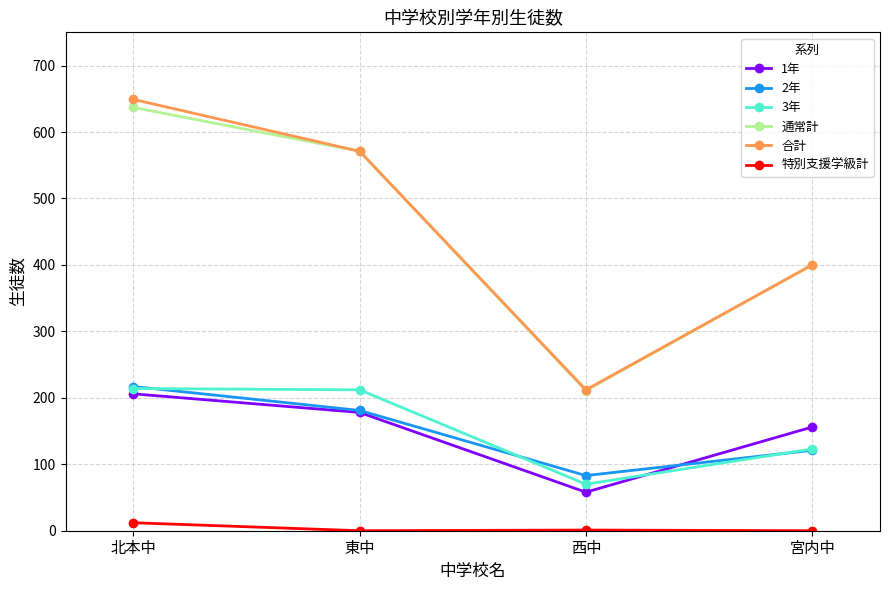

Where does the 1年 series first go above 178?

北本中